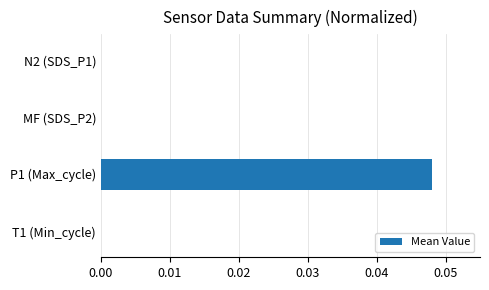

Is it true that the value at MF (SDS_P2) is 0.0?

True